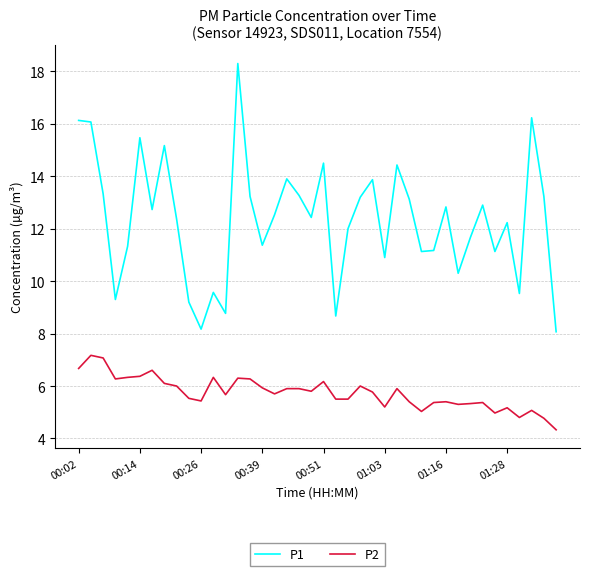

What is the smallest value displayed?

4.3